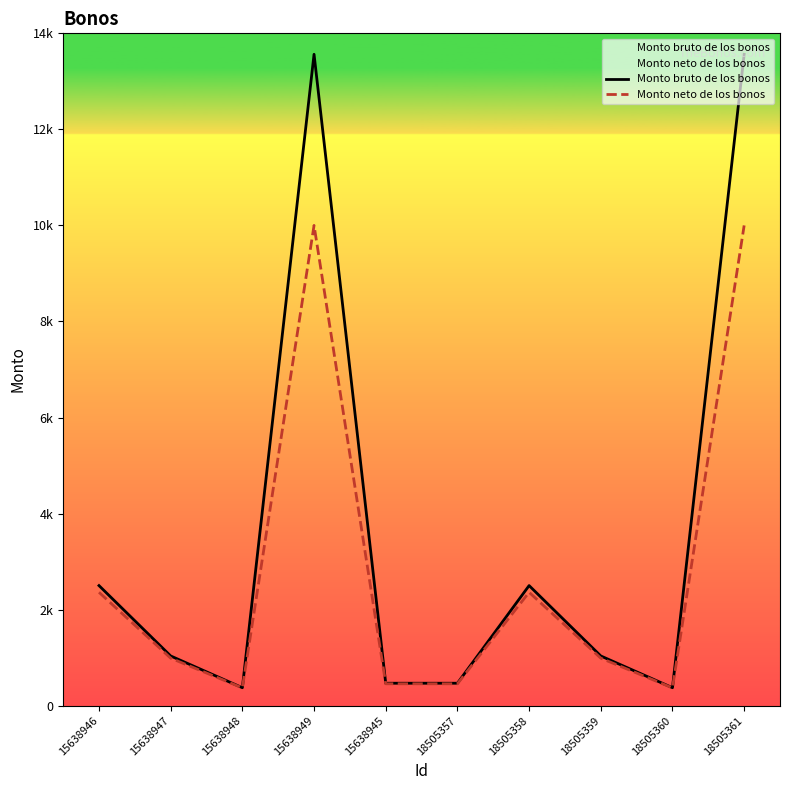

Which series changed the most between 15638949 and 18505358?

Monto bruto de los bonos